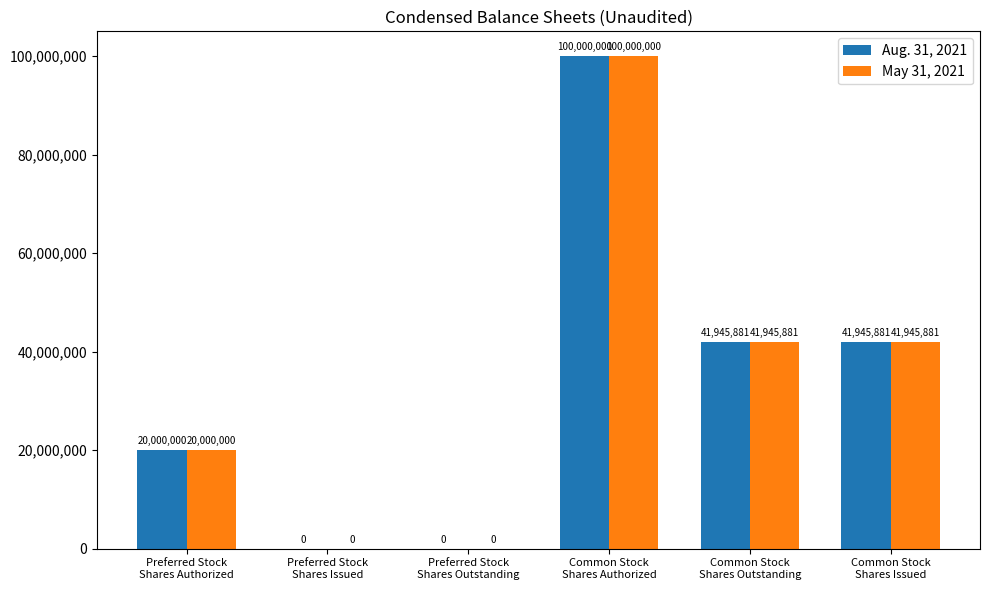

What is the sum of the Aug. 31, 2021 values at Common Stock
Shares Authorized and Common Stock
Shares Issued?

141945881